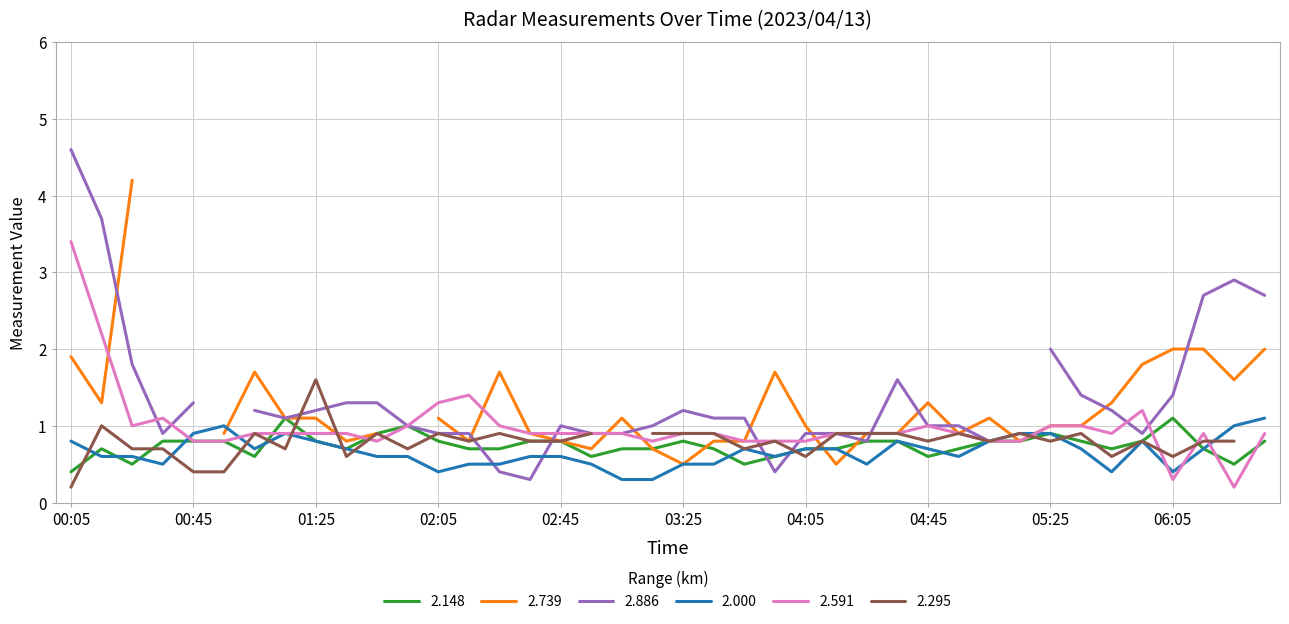

The value of 2.591 at 01:45 is 1.4. True or false?

False